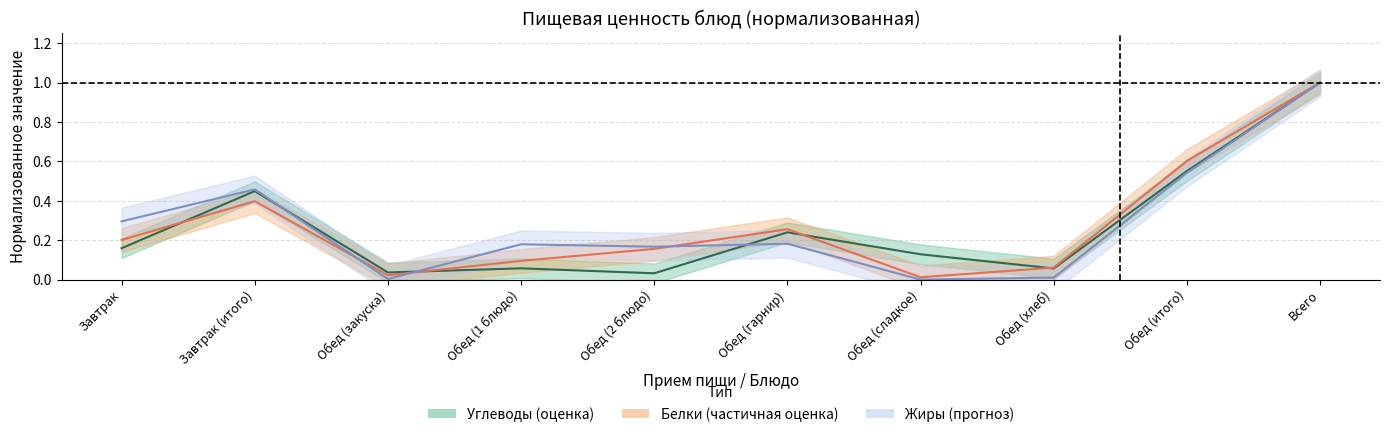

At which label does Жиры reach its minimum?

Обед (сладкое)